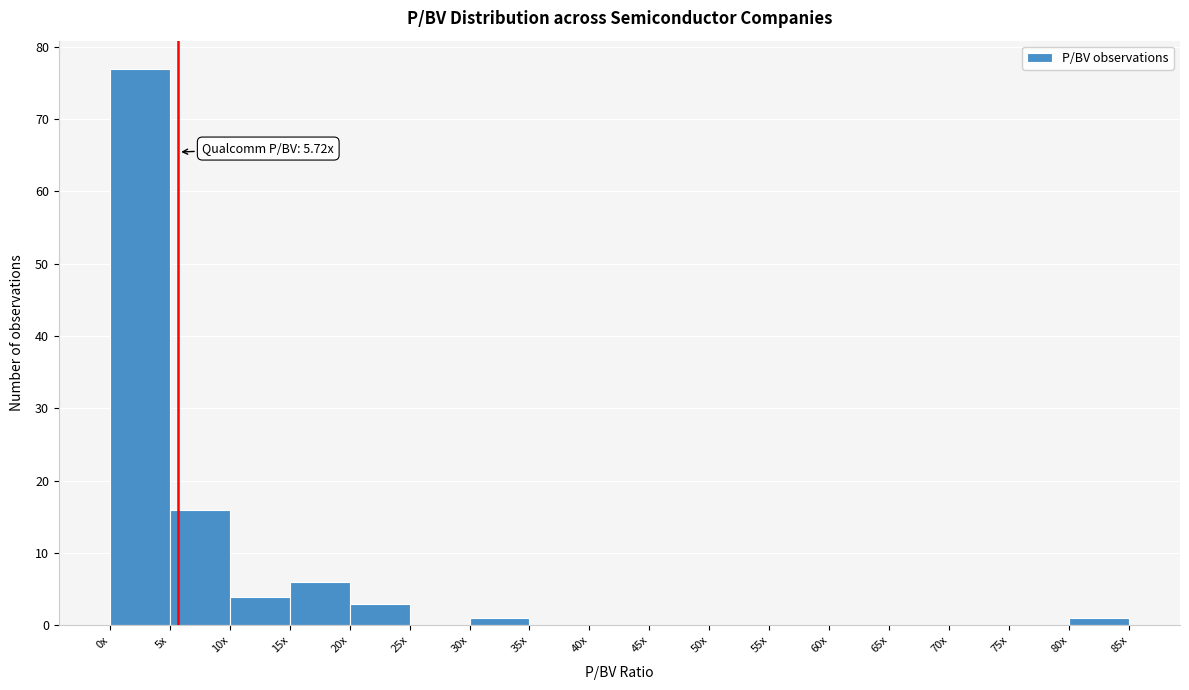

Reading left to right, transcribe all the data shown in this chart.

0x=77	5x=16	10x=4	15x=6	20x=3	25x=0	30x=1	35x=0	40x=0	45x=0	50x=0	55x=0	60x=0	65x=0	70x=0	75x=0	80x=1